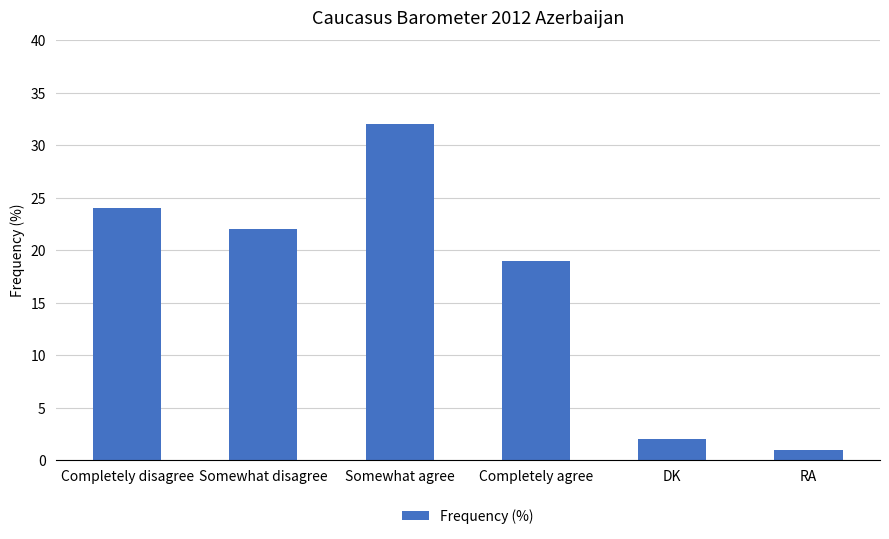

List the labels in order of value, largest first.

Somewhat agree, Completely disagree, Somewhat disagree, Completely agree, DK, RA